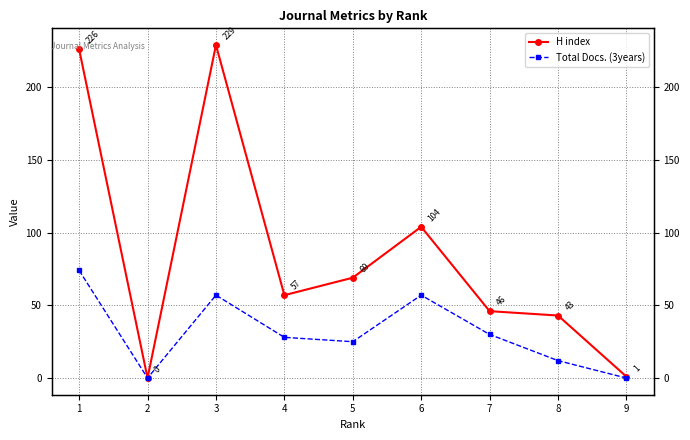

Rank the series by their average value, from highest to lowest.

H index, Total Docs. (3years)